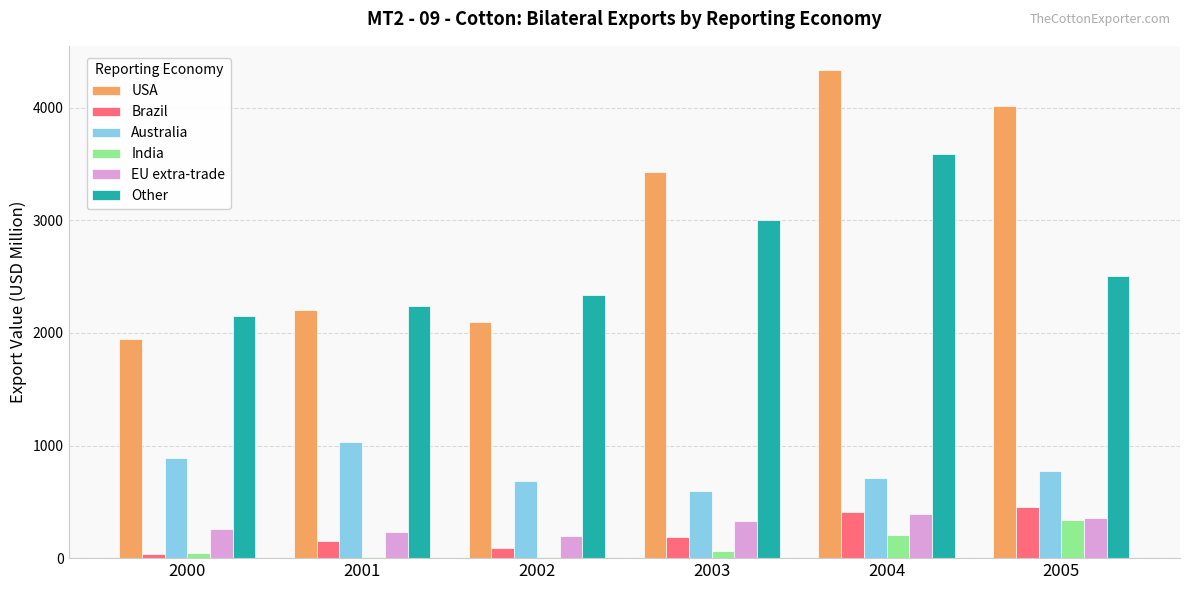

What is the sum of the India values at 2003 and 2005?

394.2